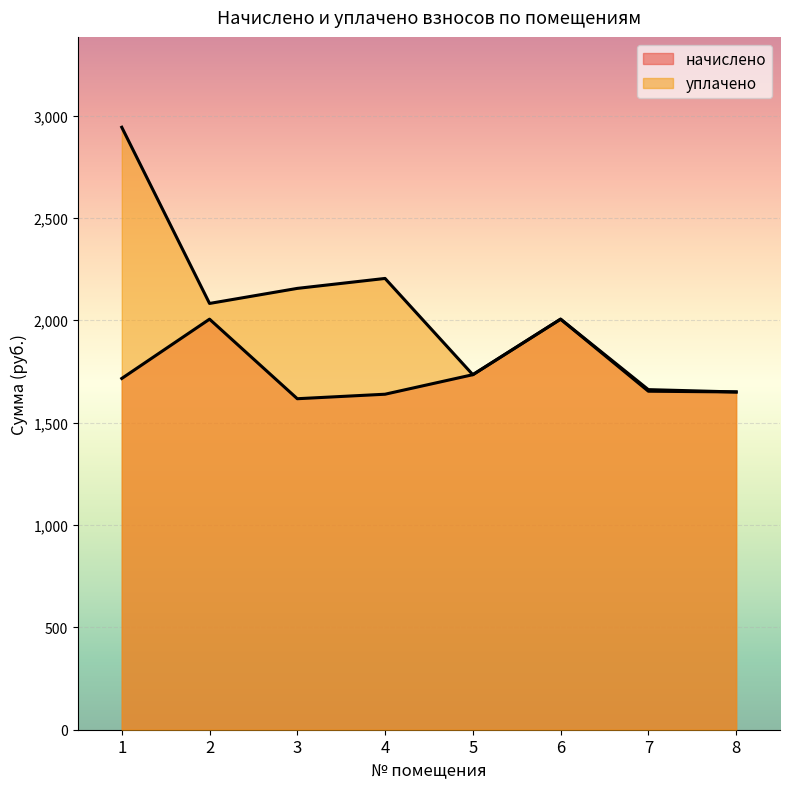

Rank the categories by начислено value from lowest to highest.

3, 4, 8, 7, 1, 5, 2, 6